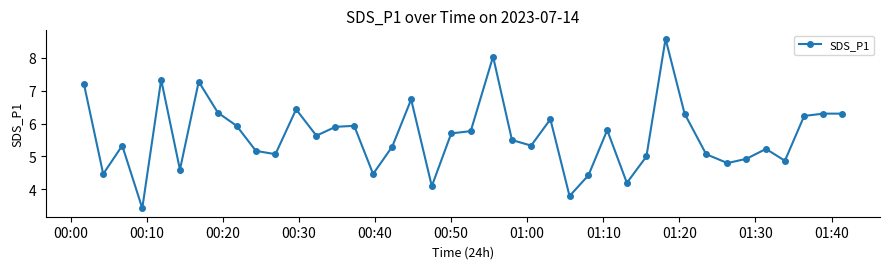

What is the minimum value shown in the chart?

3.4